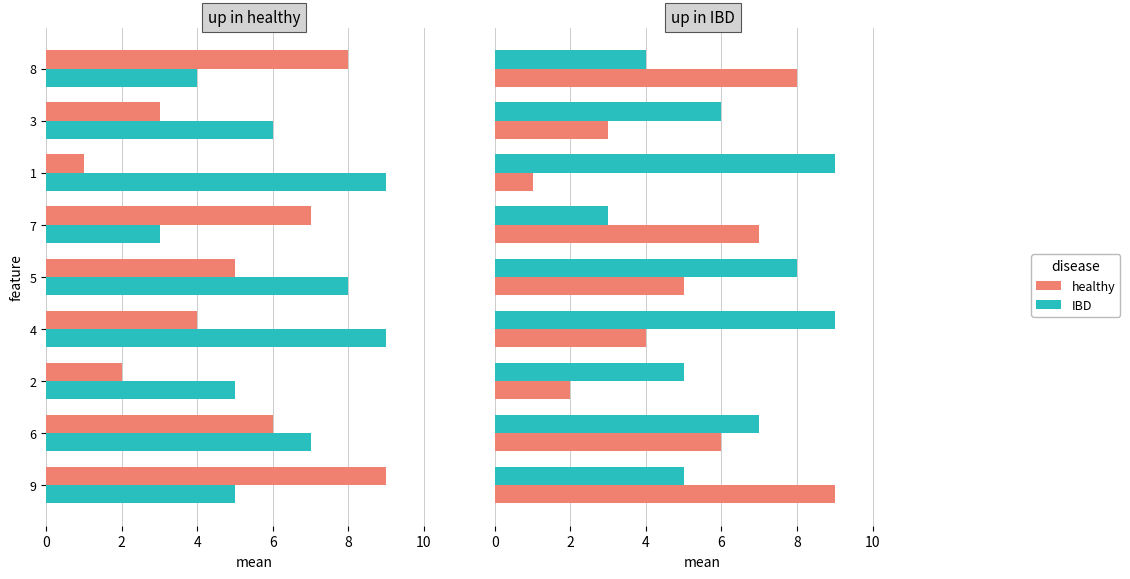

Between 3 and 8, which series saw the biggest shift?

healthy